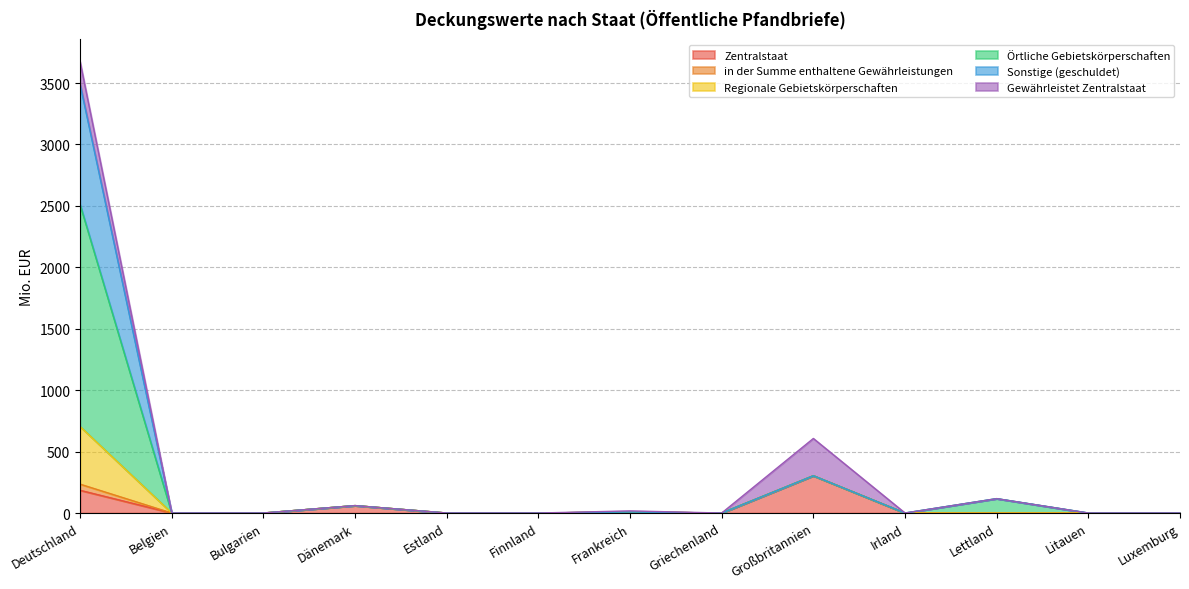

True or false: in der Summe enthaltene Gewährleistungen and Zentralstaat cross at least once.

False